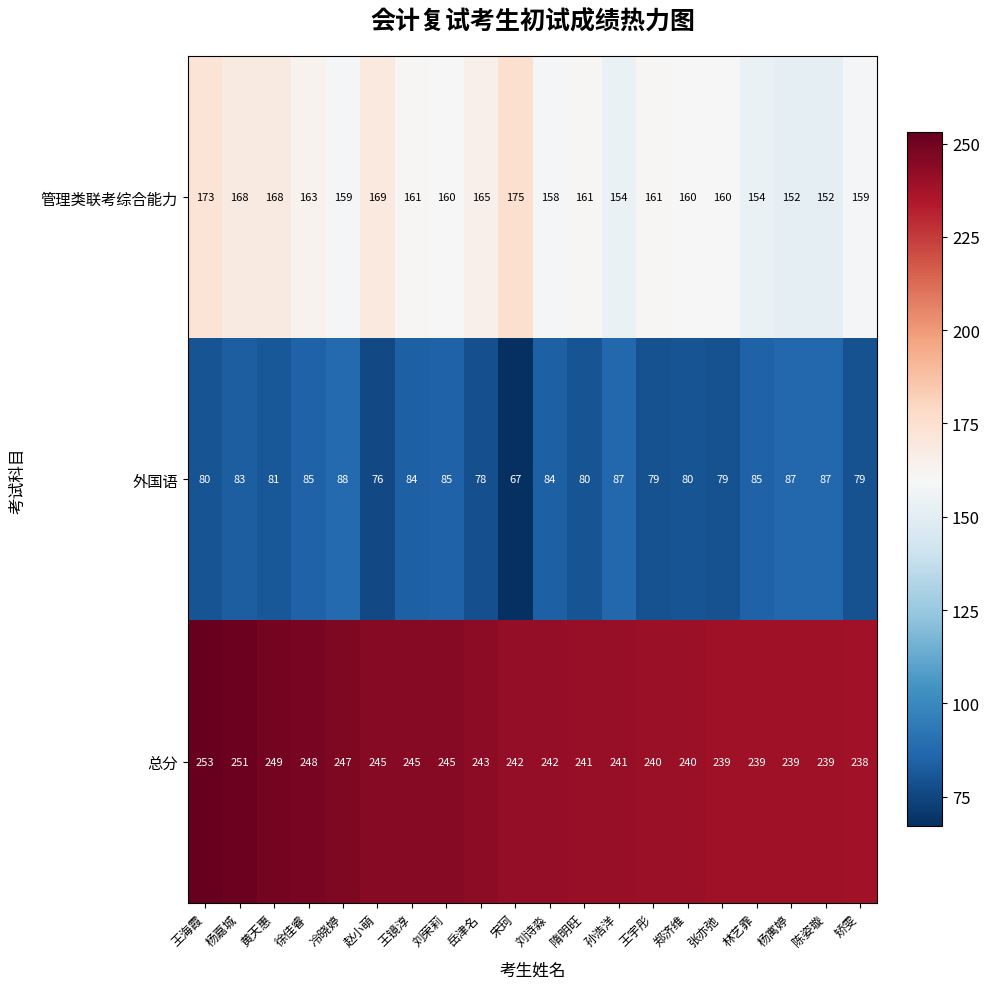

Where is 管理类联考综合能力 nearest to the value 163?

徐佳睿